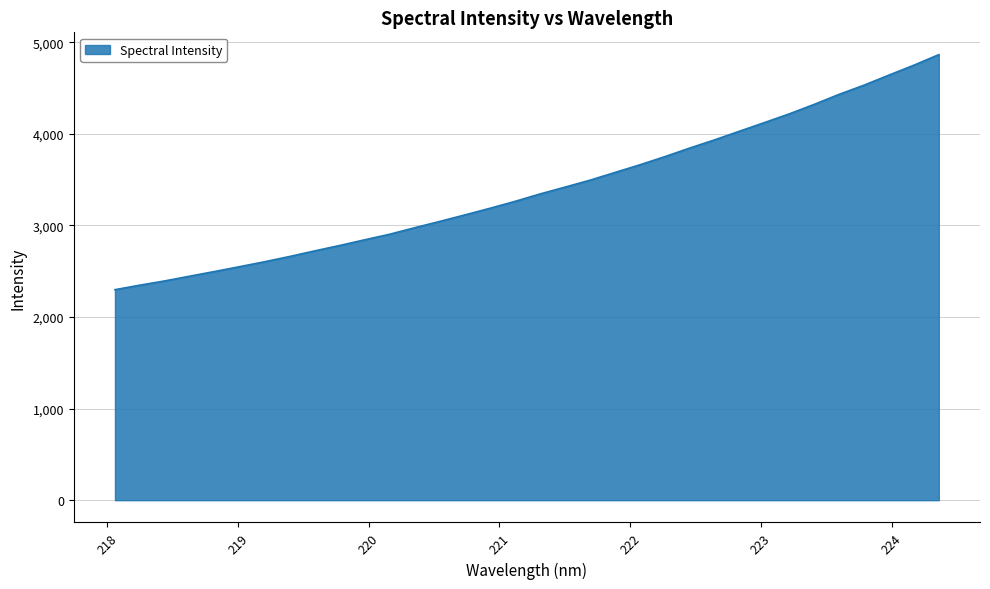

What is the greatest value displayed?

4864.0